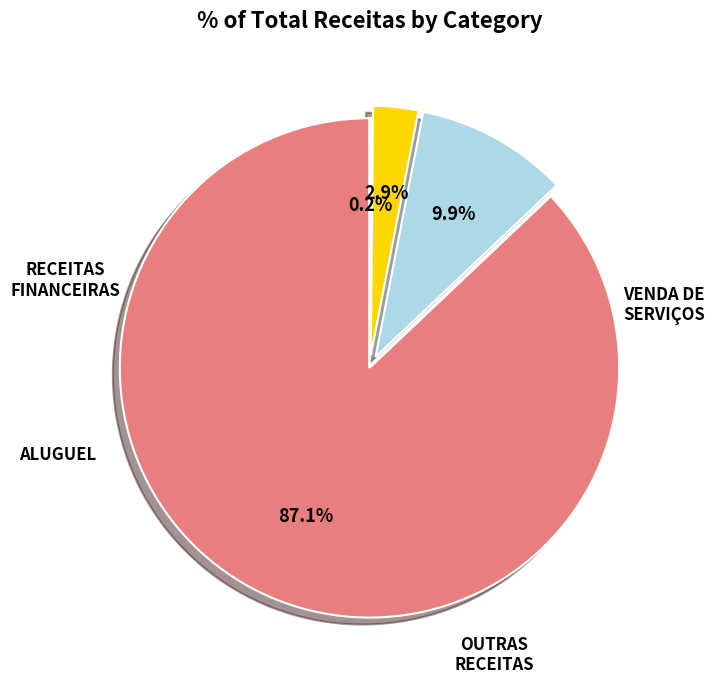

Is there a majority slice in this chart?

Yes